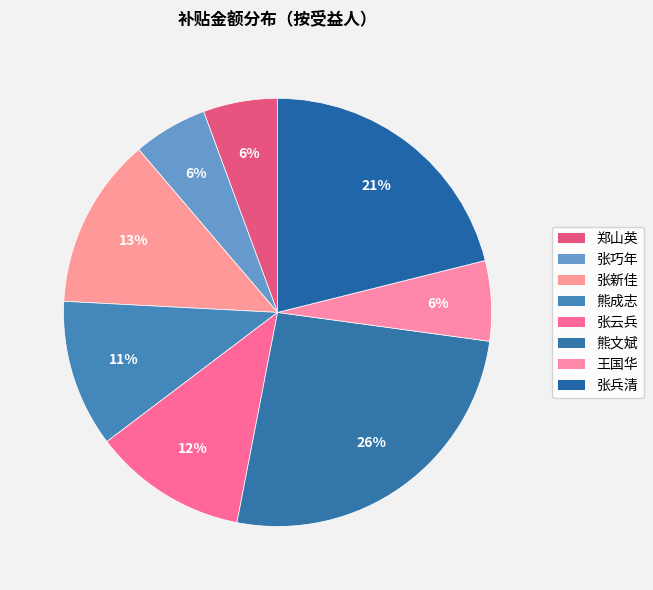

The 张新佳 slice represents 21% of the pie. True or false?

False